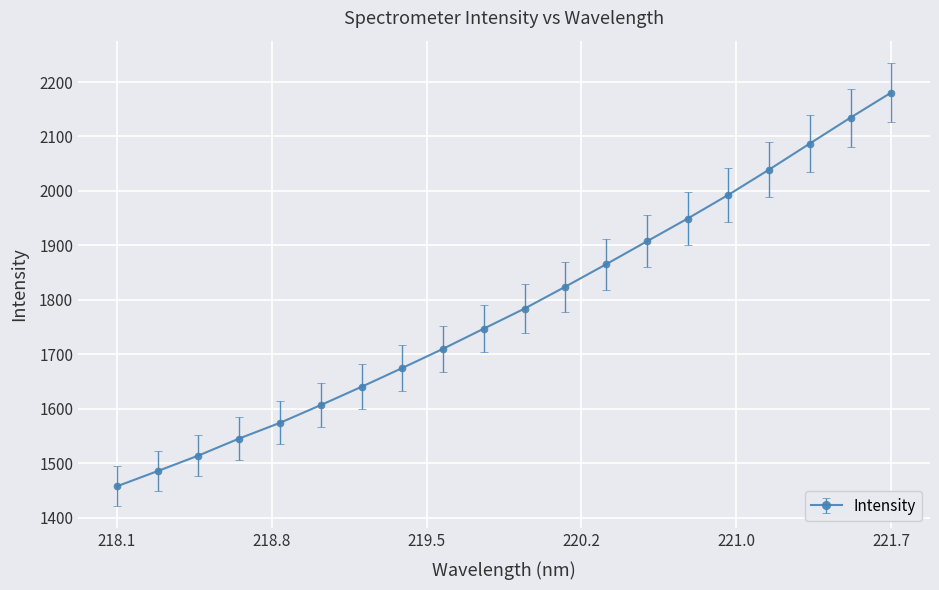

What is the average value?

1786.0